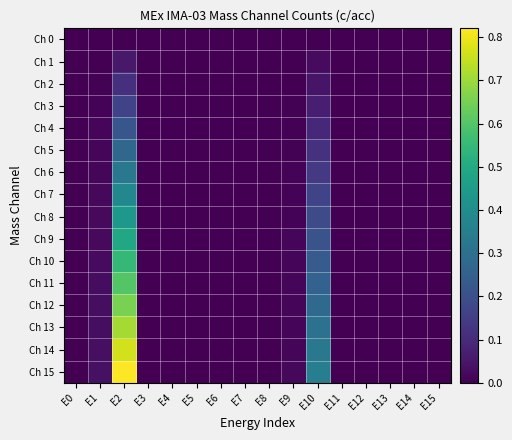

Which series has the widest spread of values?

Ch 15